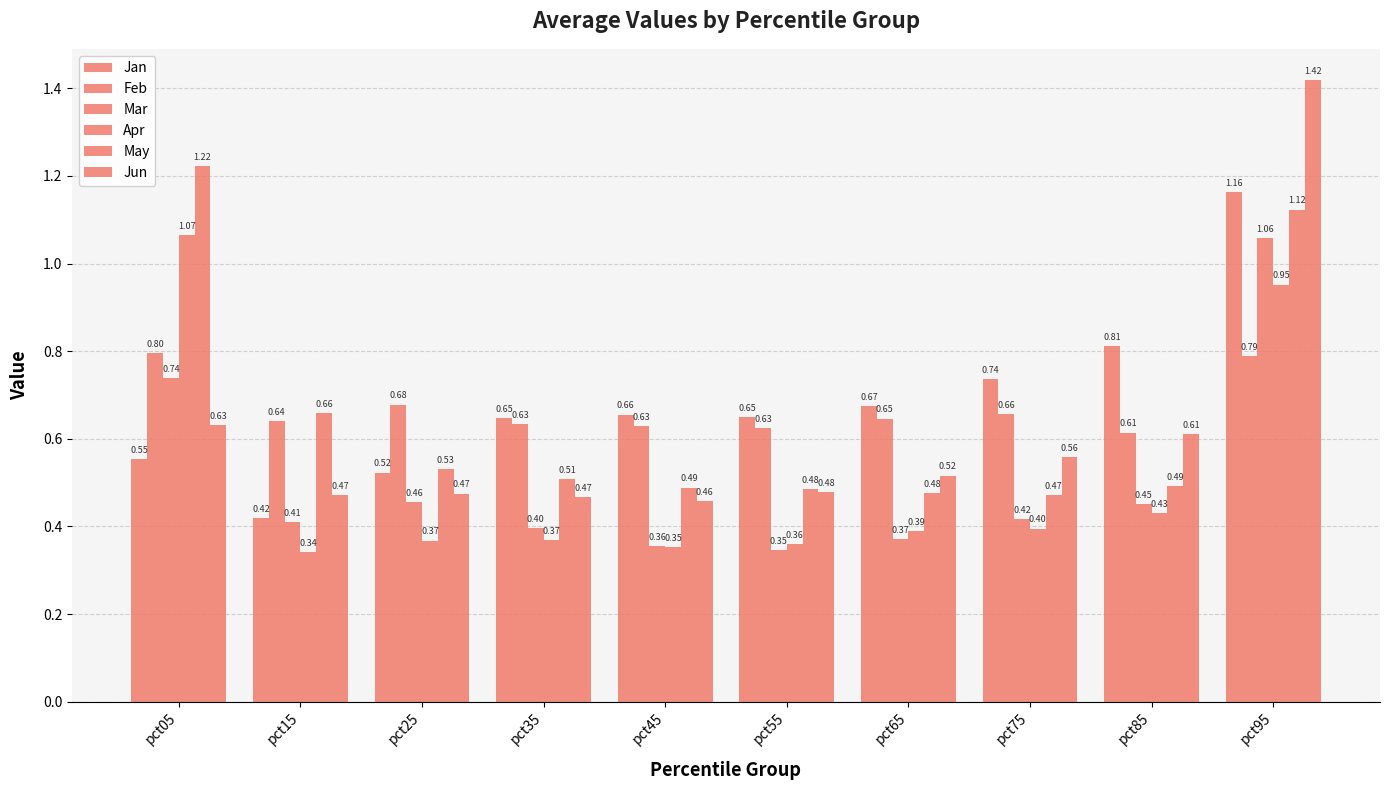

Which series changed the most between pct25 and pct95?

Jun